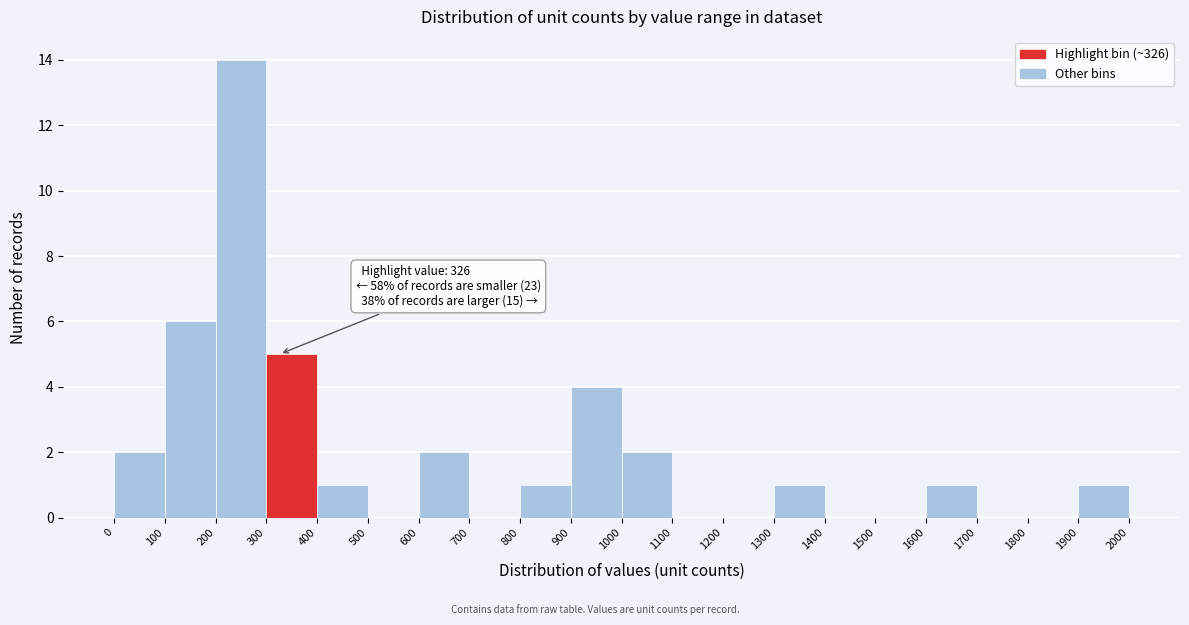

Which range on the x-axis has the tallest bar?

200 to 300